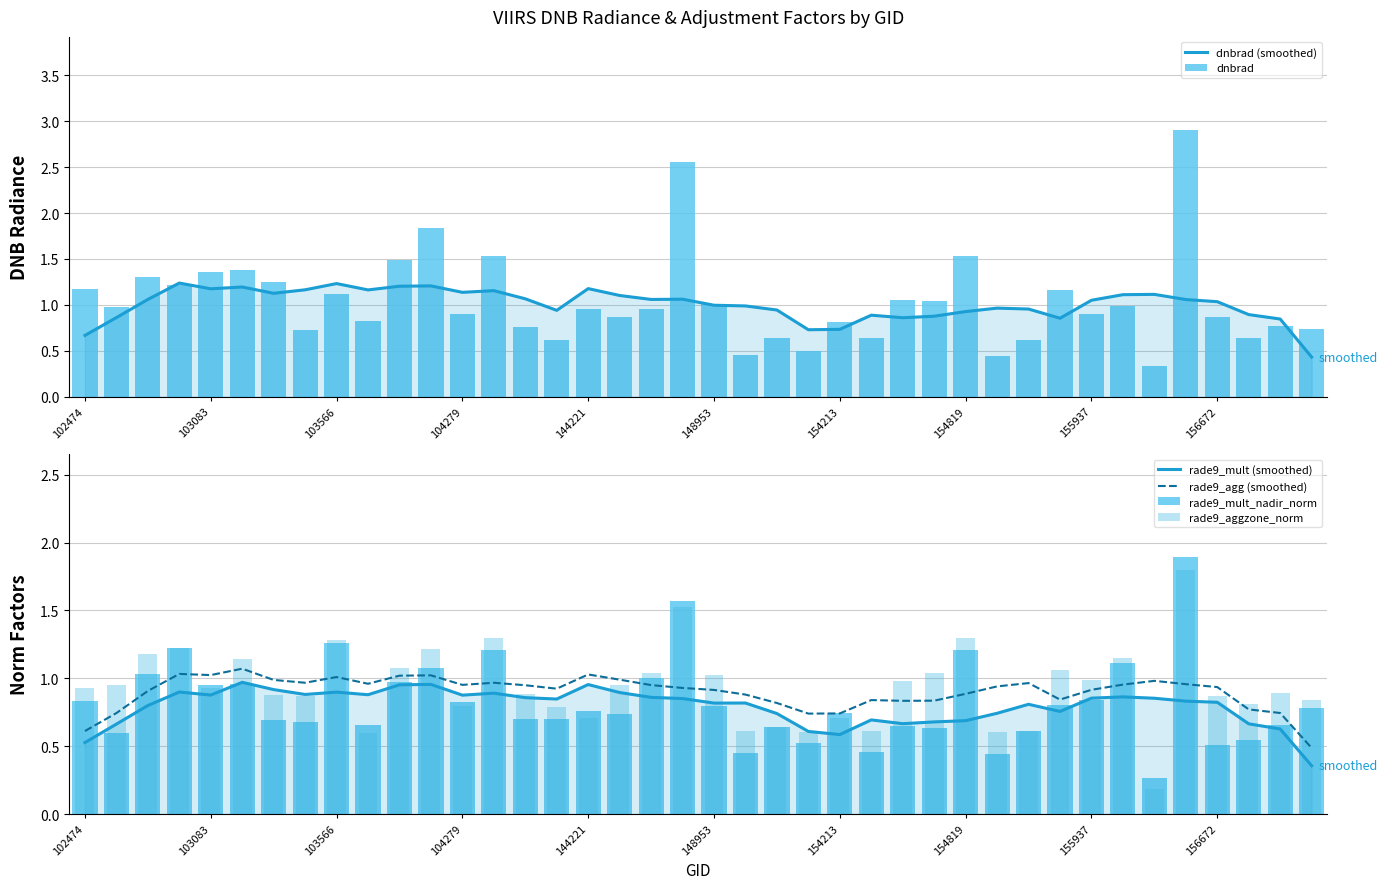

What are all the series names shown in the legend?

dnbrad (smoothed), dnbrad, rade9_mult (smoothed), rade9_agg (smoothed), rade9_mult_nadir_norm, rade9_aggzone_norm